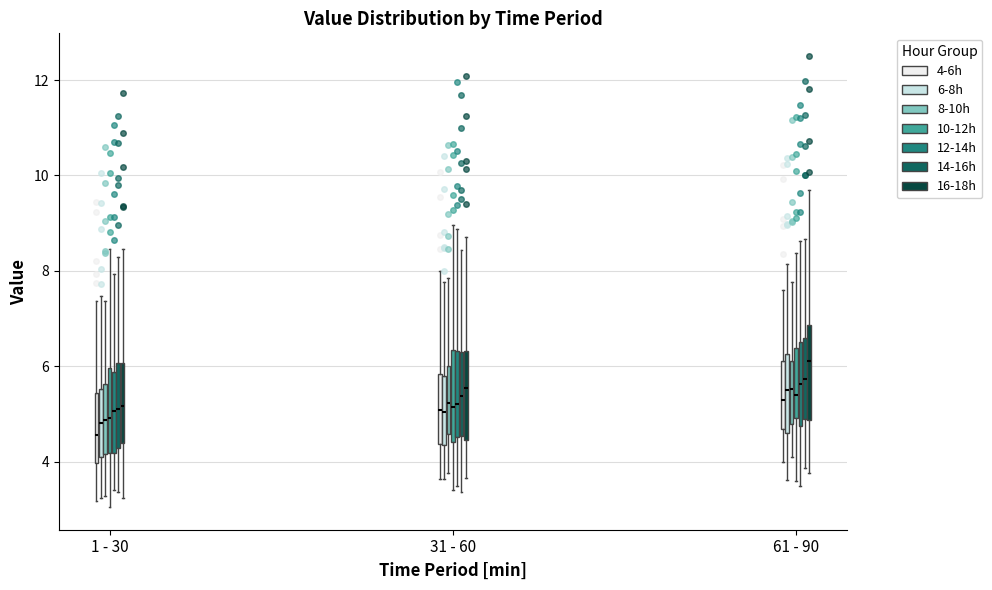

Where is the upper edge of the box for 1 - 30 (12-14h) on the y-axis? The values are not printed on the chart, so give them approximately, as read against the axis.

5.8